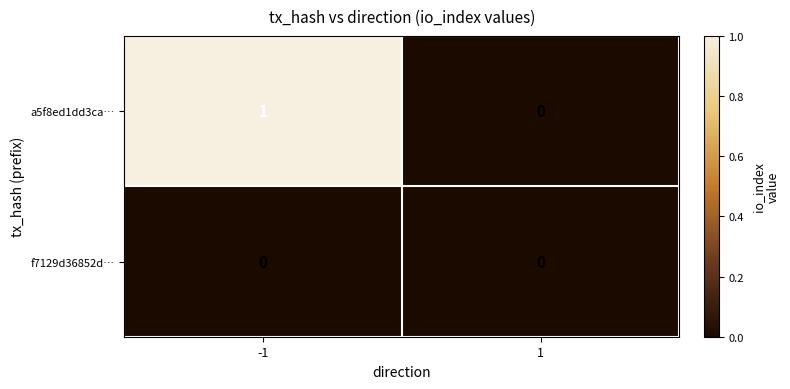

Is it true that a5f8ed1dd3ca… equals 0 at 1?

True